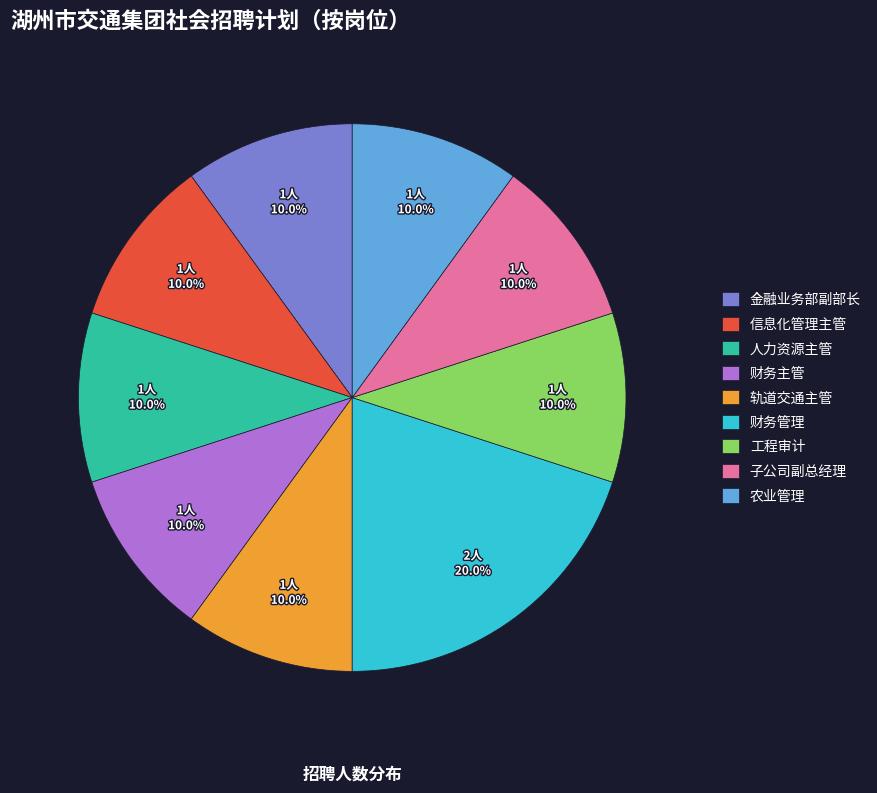

Which slice is the largest?

财务管理